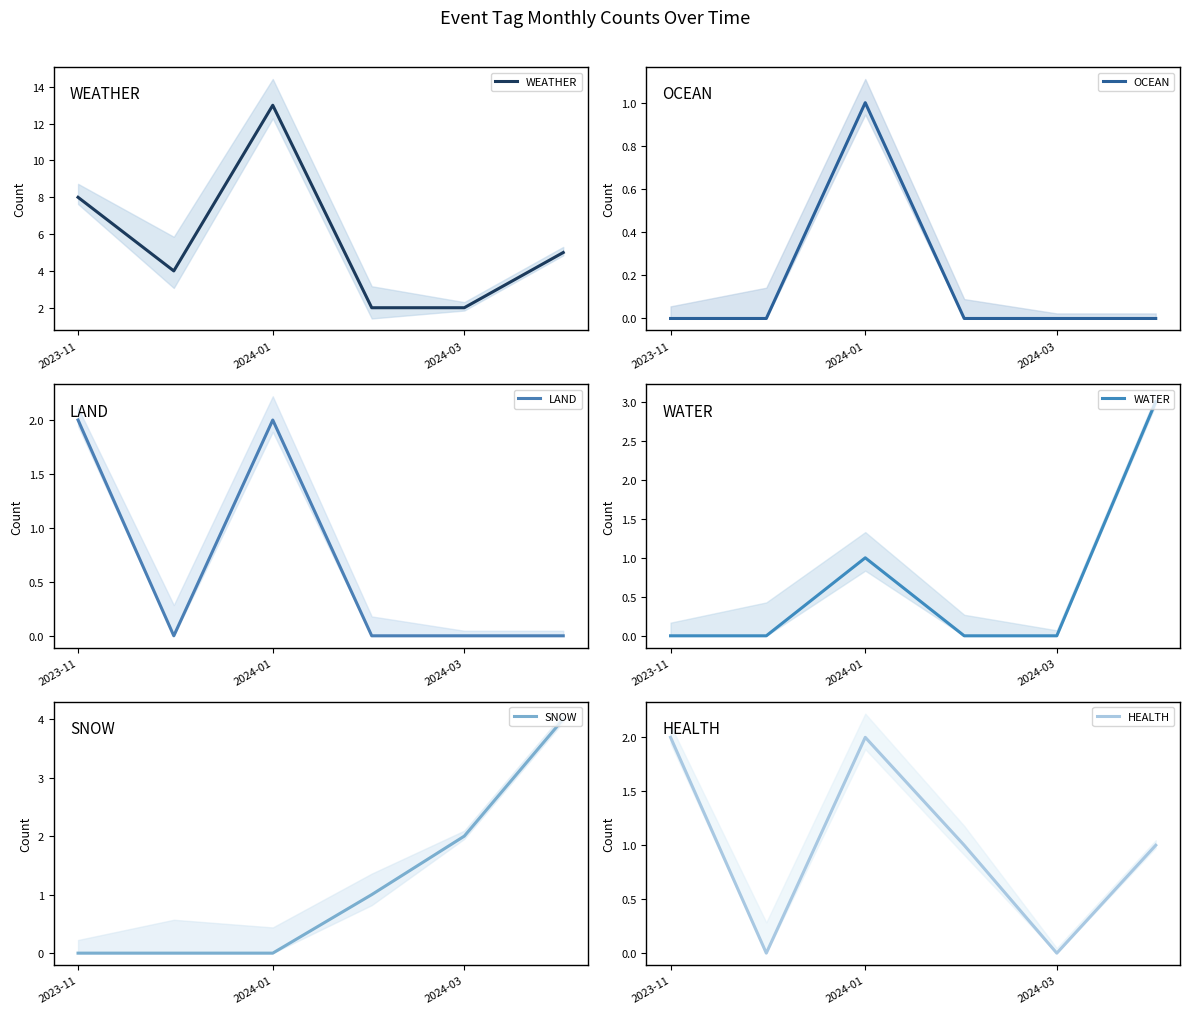

What is the total value across all series at 2023-11?

12